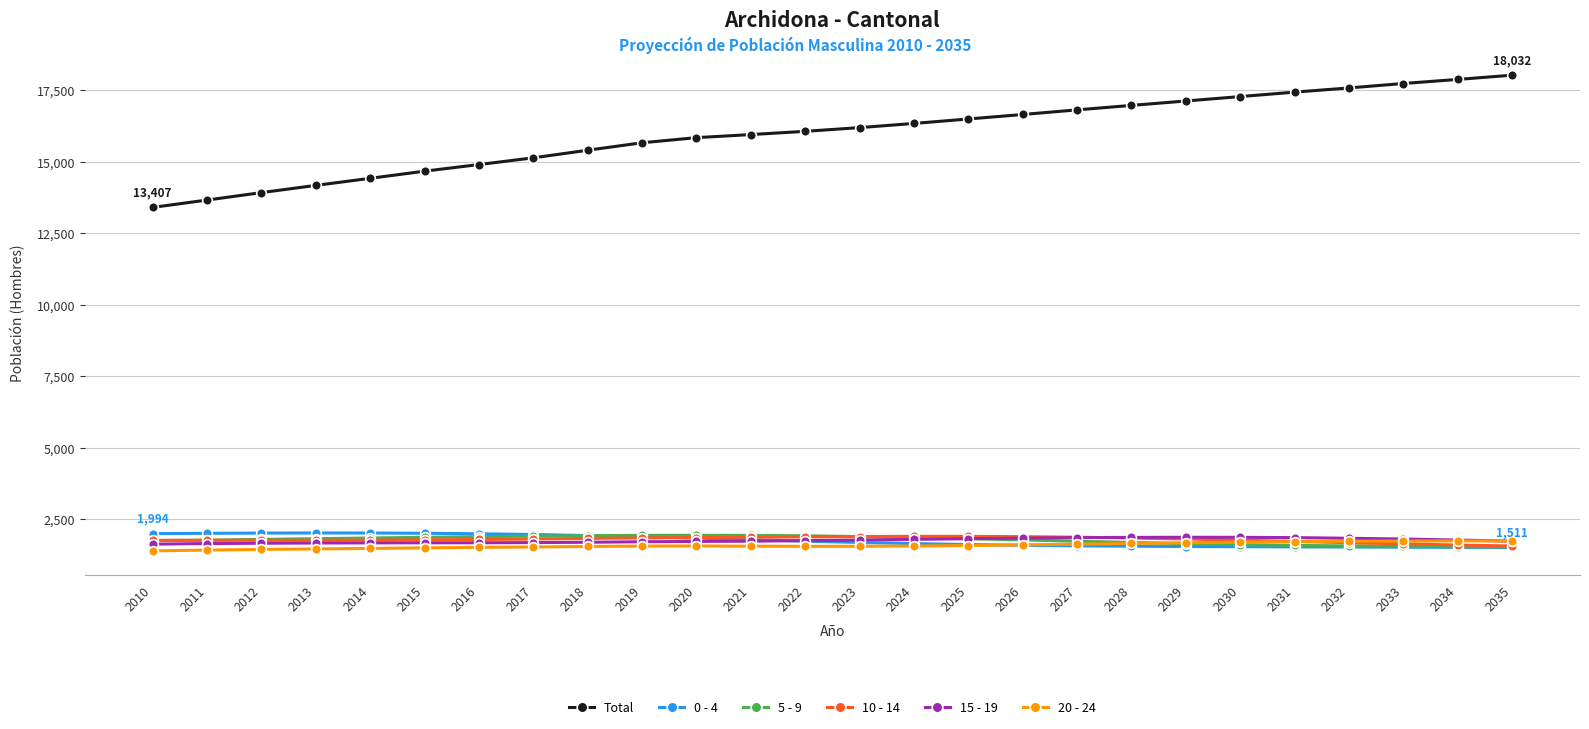

What is the lowest value of the 20 - 24 series?

1392